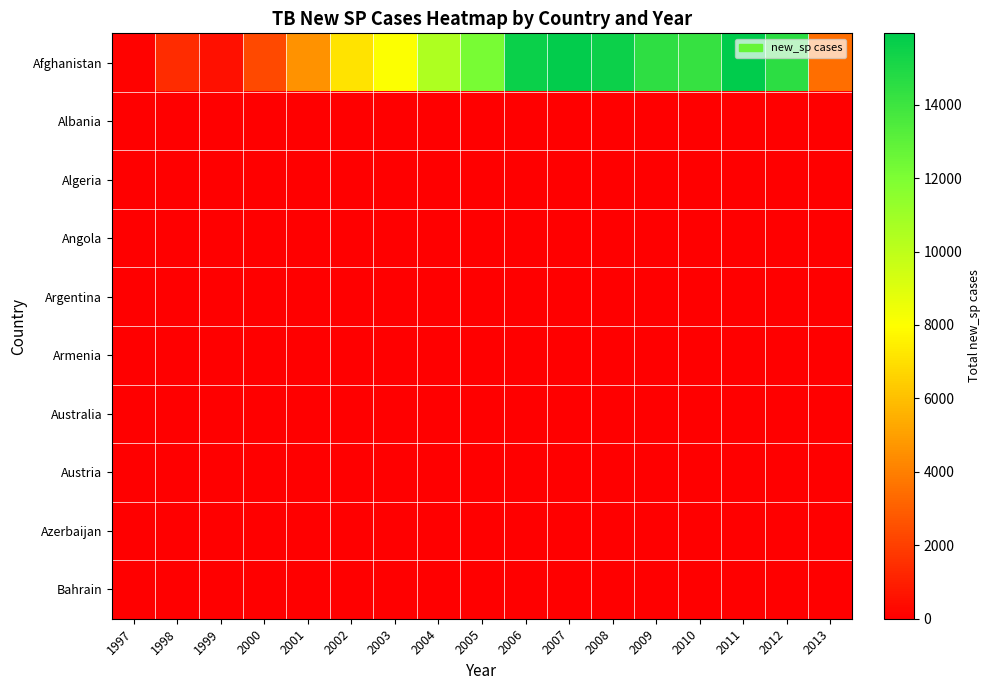

Between 2013 and 1997, which is larger?

2013